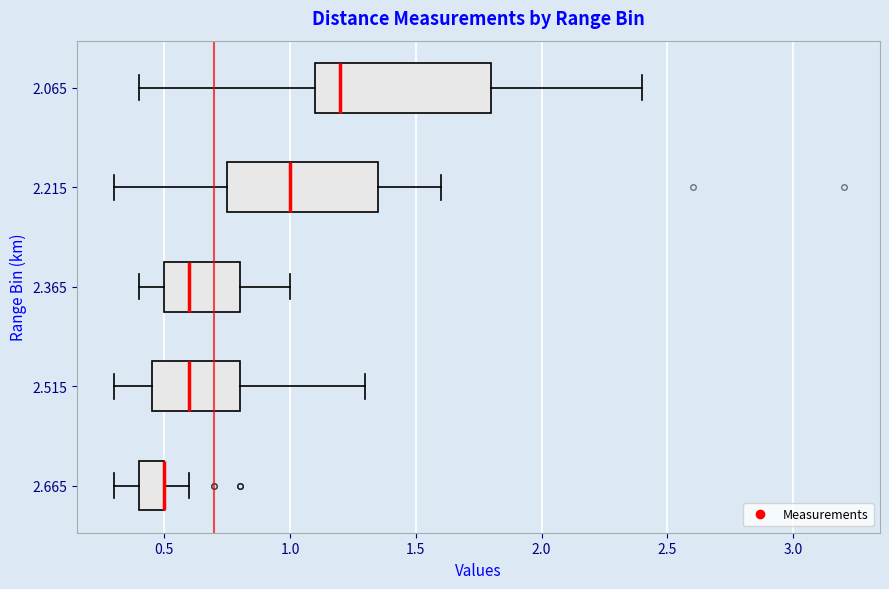

Reading bottom to top, transcribe this box plot: for each box, give where its median line is, the range the box spans, and where its two whiskers end, as read against the x-axis. The values are not printed on the chart, so give them approximately, as read against the axis.

2.665: median 0.50 (drawn on the box's right edge), box 0.40 to 0.50, whiskers 0.30 to 0.60
2.515: median 0.60, box 0.45 to 0.80, whiskers 0.30 to 1.30
2.365: median 0.60, box 0.50 to 0.80, whiskers 0.40 to 1.00
2.215: median 1.00, box 0.75 to 1.35, whiskers 0.30 to 1.60
2.065: median 1.20, box 1.10 to 1.80, whiskers 0.40 to 2.40